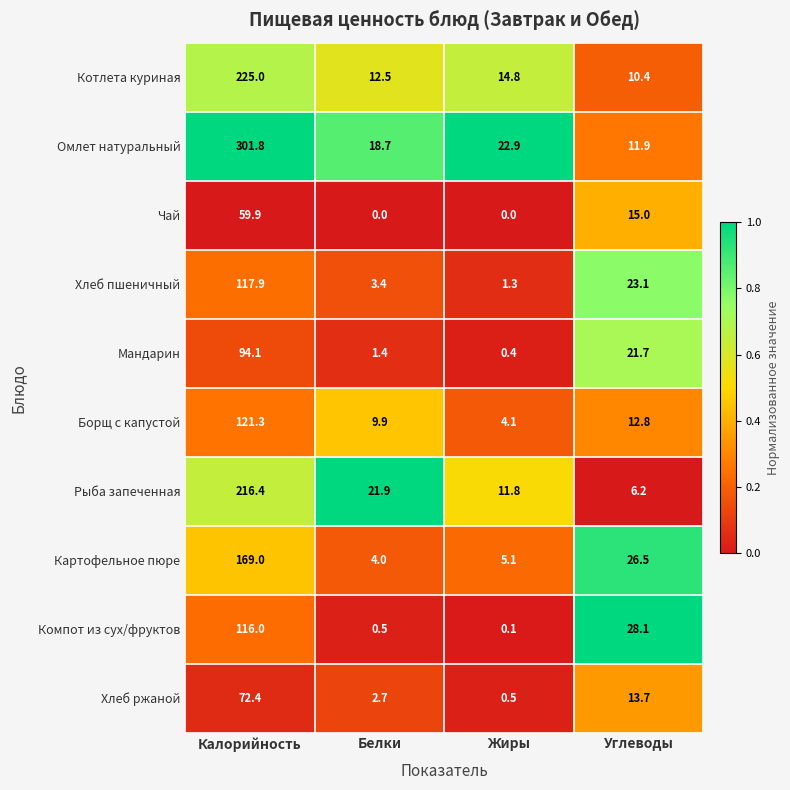

Between Жиры and Углеводы, which series saw the biggest shift?

Компот из сух/фруктов